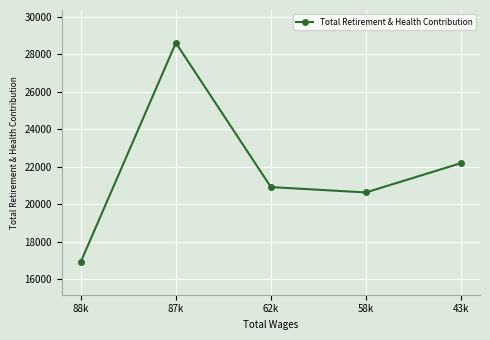

Where is the first local maximum?

87k